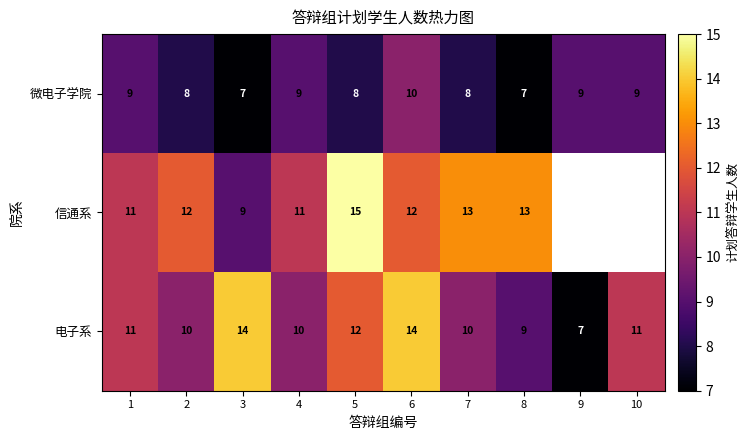

What is the approximate value of 电子系 at 10?

11